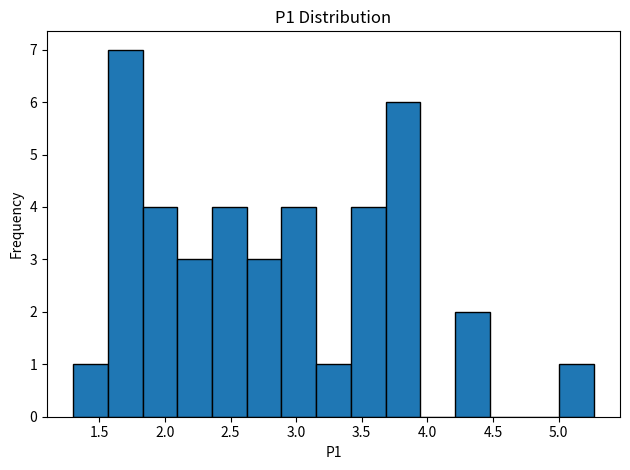

How tall is the bar that spans 5.00 to 5.25 on the x-axis? Neither the bar edges nor the heights are printed on the chart, so give them approximately, as read against the axes.

1